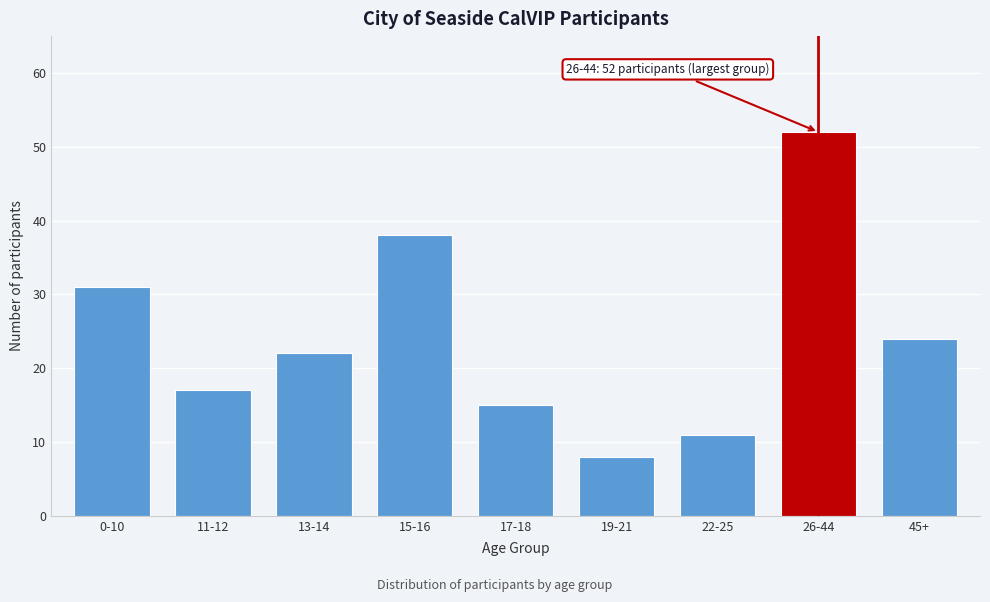

Reading left to right, list all the values displayed in this chart.

0-10=31	11-12=17	13-14=22	15-16=38	17-18=15	19-21=8	22-25=11	26-44=52	45+=24